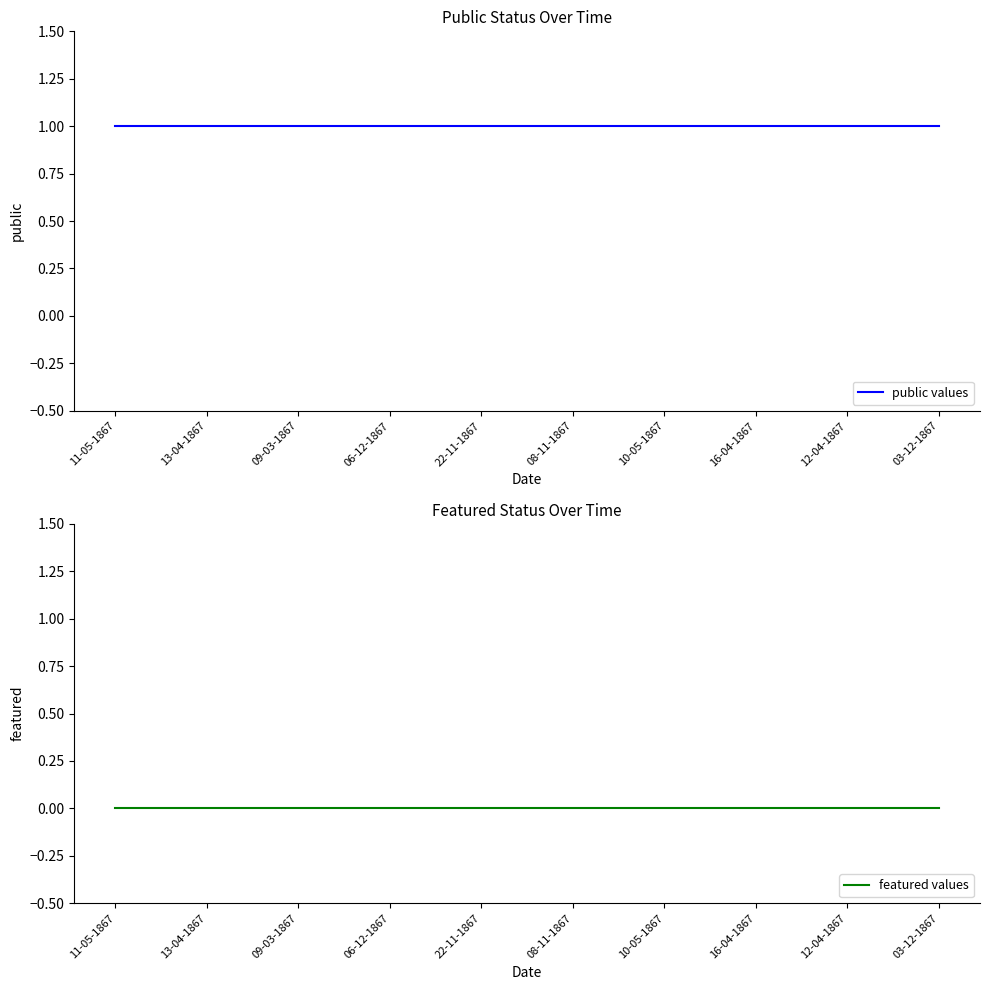

What are all the series names shown in the legend?

public values, featured values